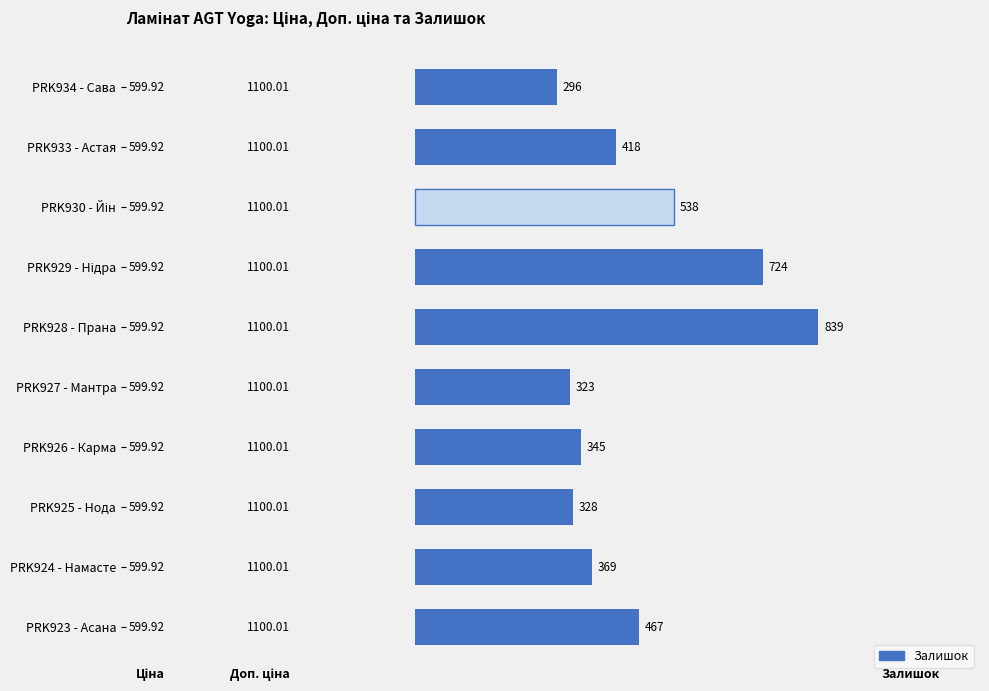

What is the greatest value displayed?

839